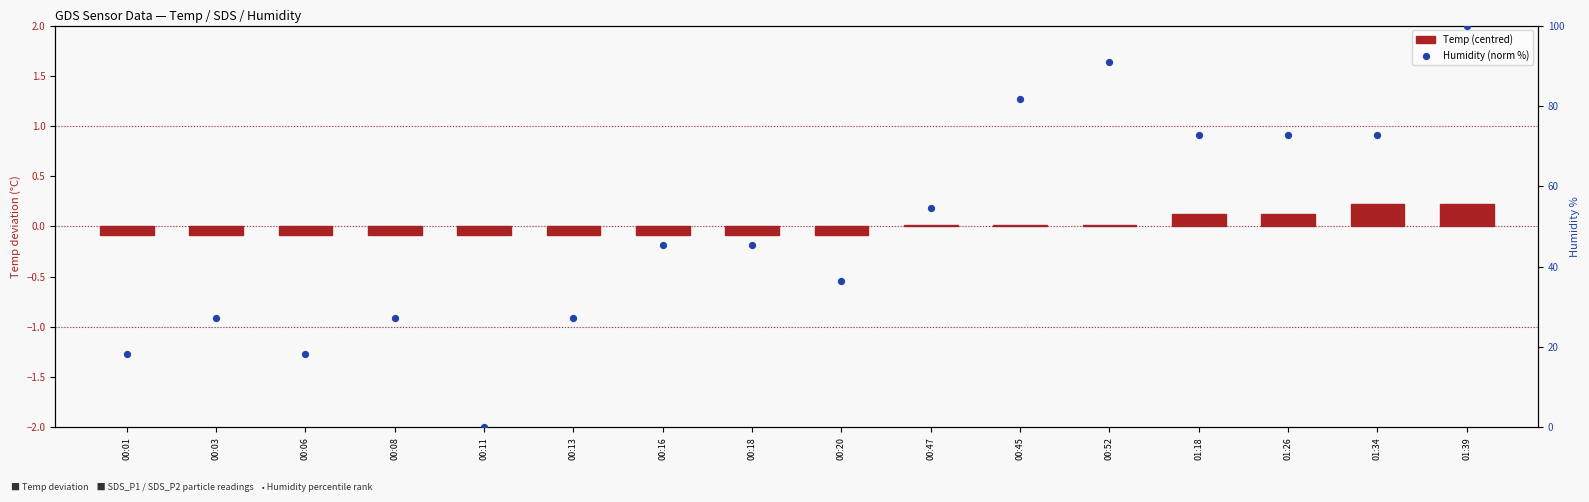

At which category is the sum across all series the highest?

01:39